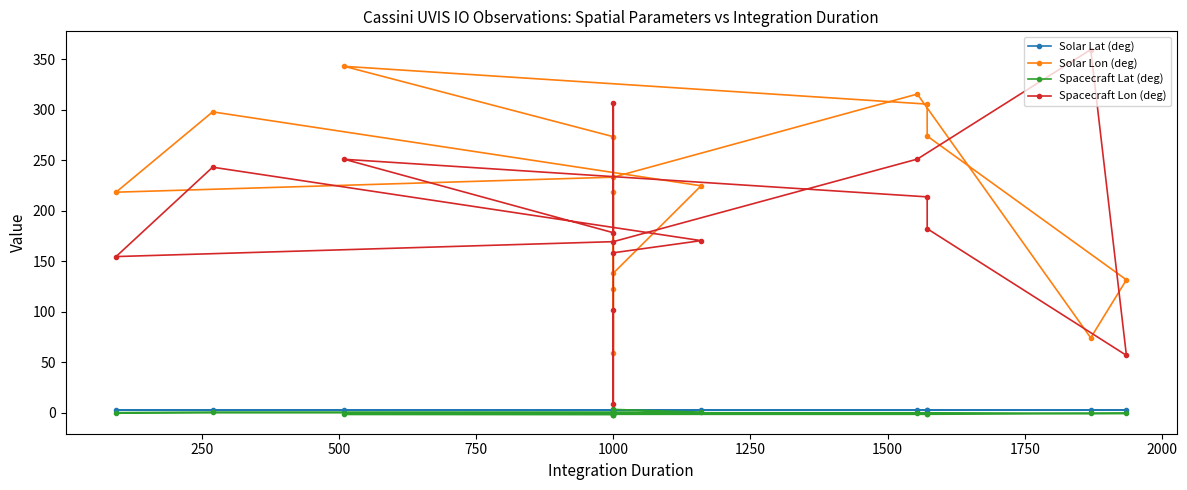

What are all the series names shown in the legend?

Solar Lat (deg), Solar Lon (deg), Spacecraft Lat (deg), Spacecraft Lon (deg)